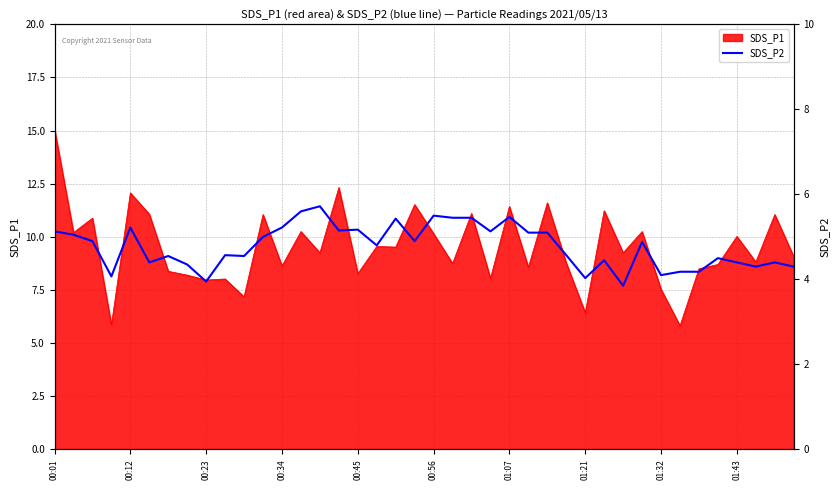

The value of SDS_P1 at 00:12 is 2.9. True or false?

False